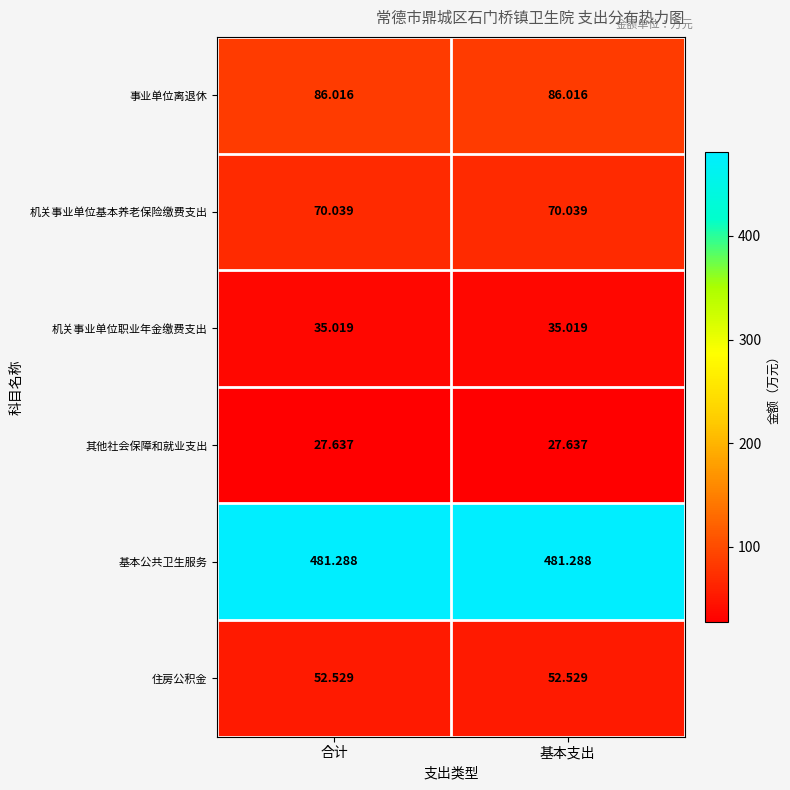

What is the maximum value shown in the chart?

481.3